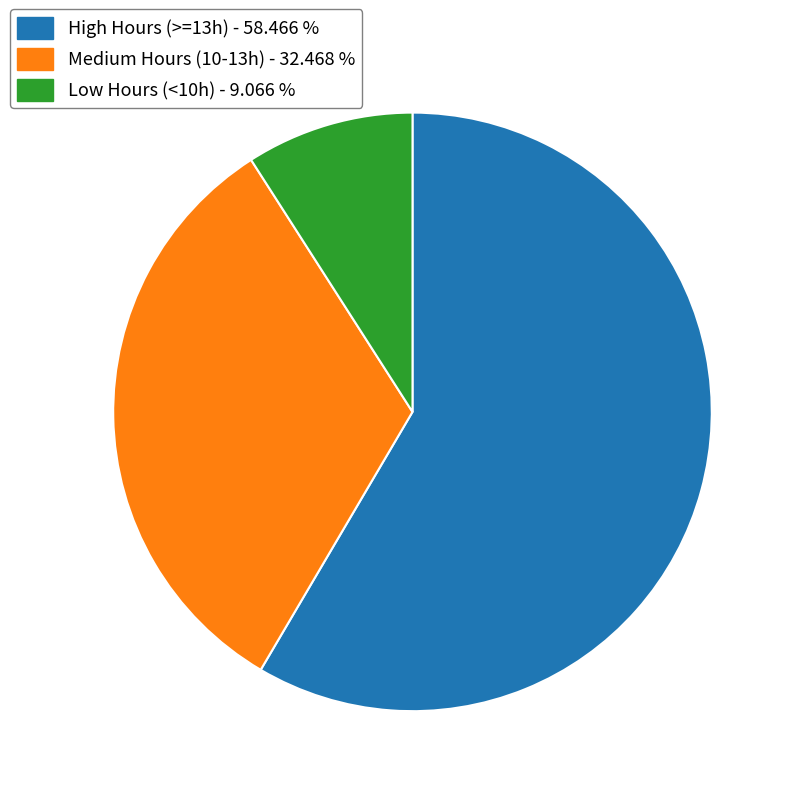

How many segments does this pie chart have?

3